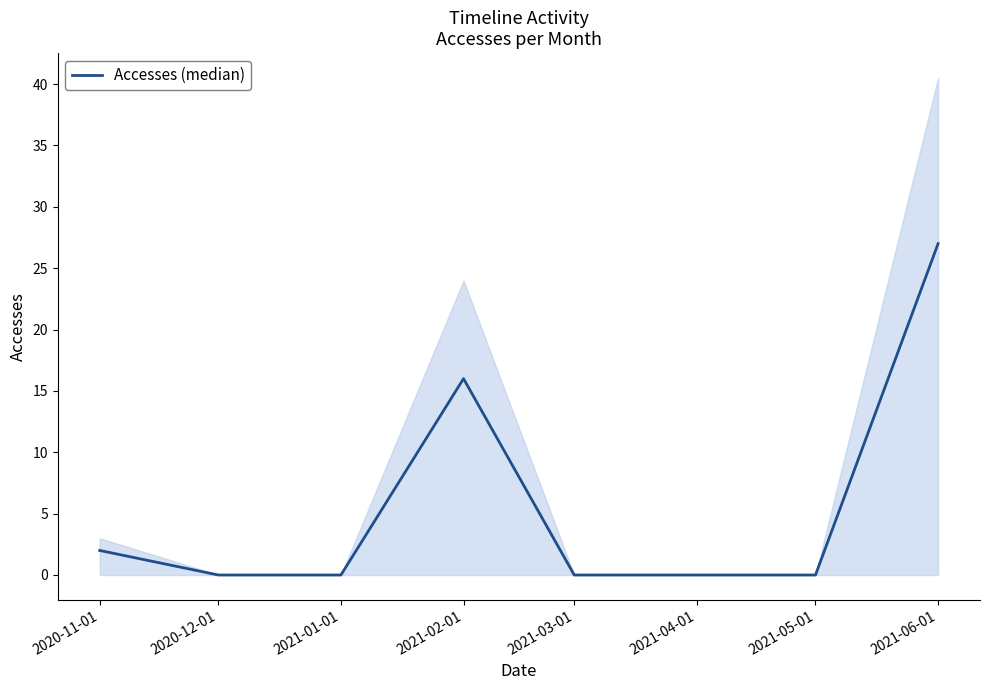

Read the value at 2020-11-01.

2